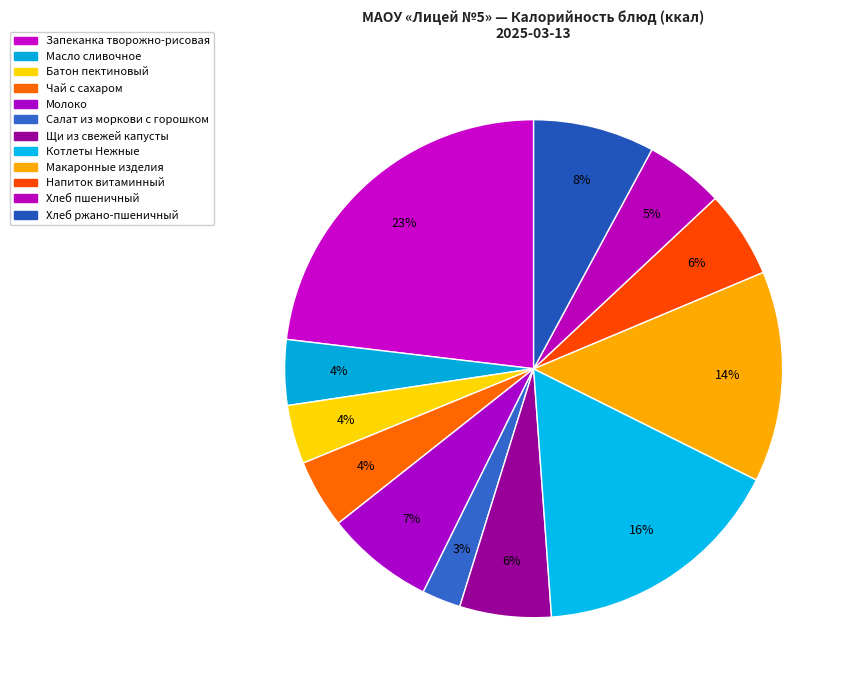

Count the number of slices in the pie.

12